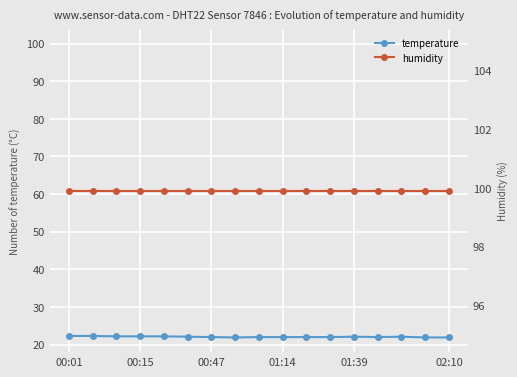

What are all the series names shown in the legend?

temperature, humidity